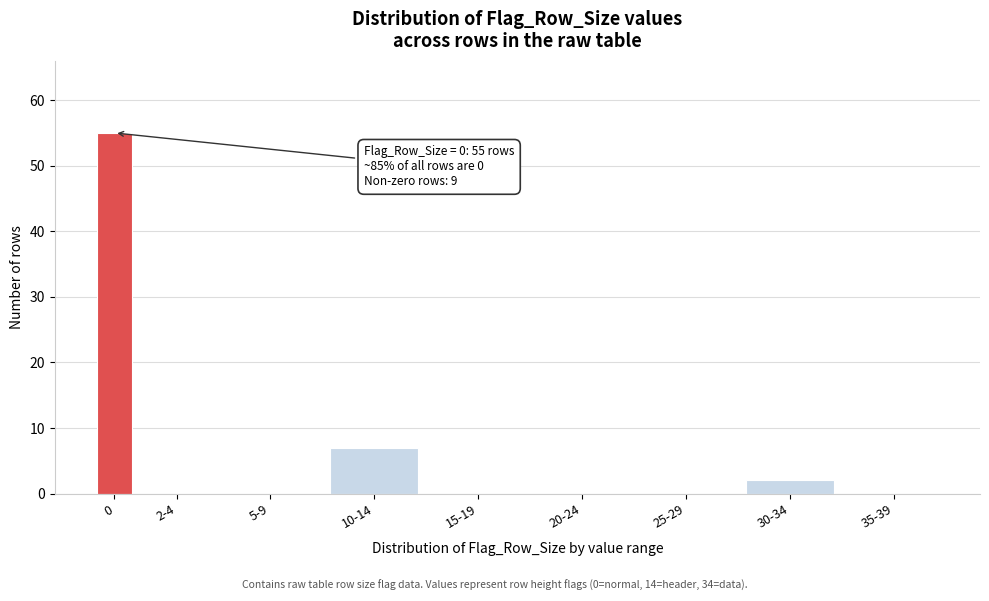

Reading left to right, extract all data points from this chart.

0=55	2-4=0	5-9=0	10-14=7	15-19=0	20-24=0	25-29=0	30-34=2	35-39=0